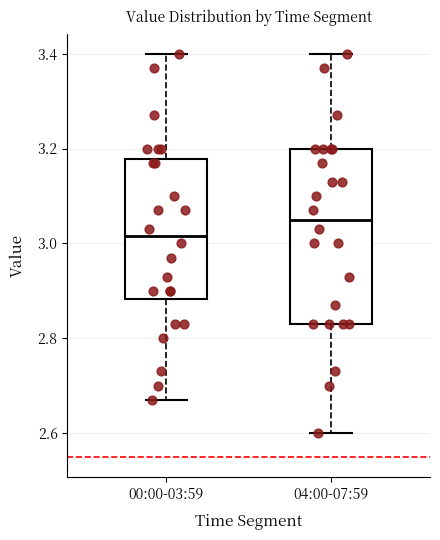

Which box has the lowest median line?

00:00-03:59